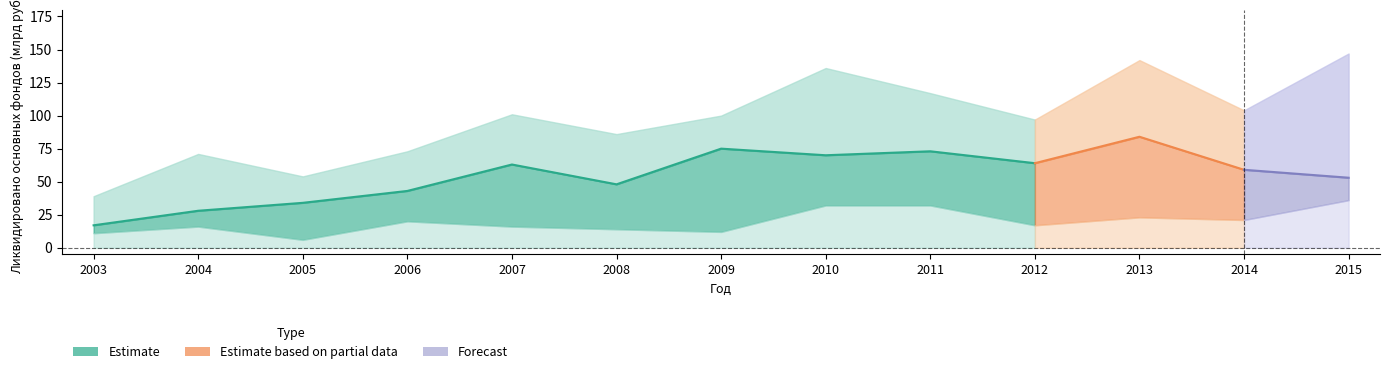

Where is Всего основных фондов nearest to the value 93?

2012